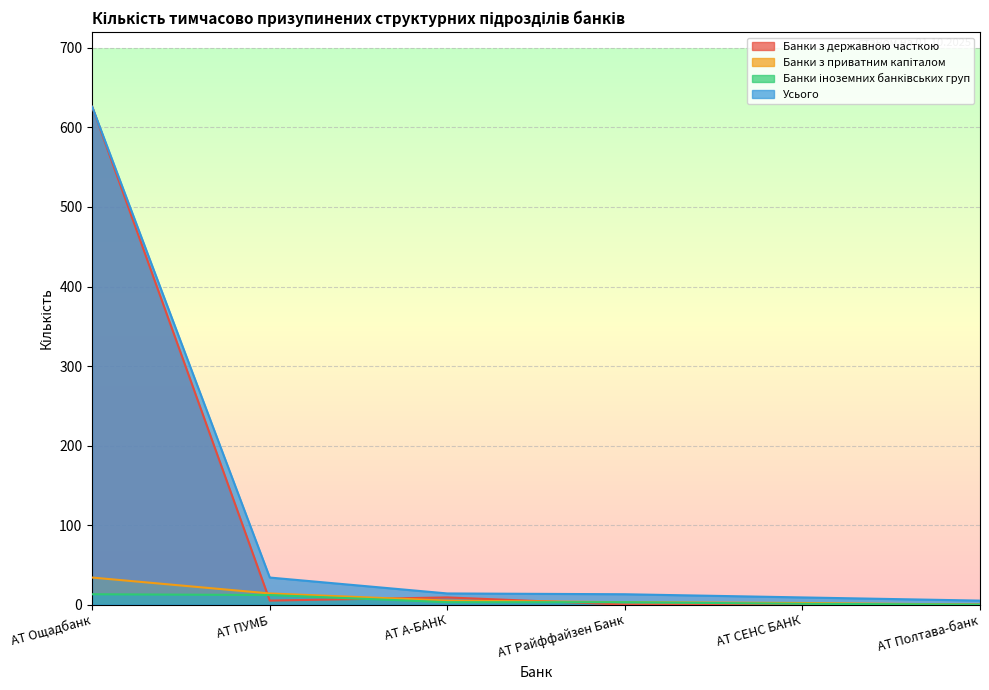

Which category has the highest value in the Банки з державною часткою series?

АТ Ощадбанк